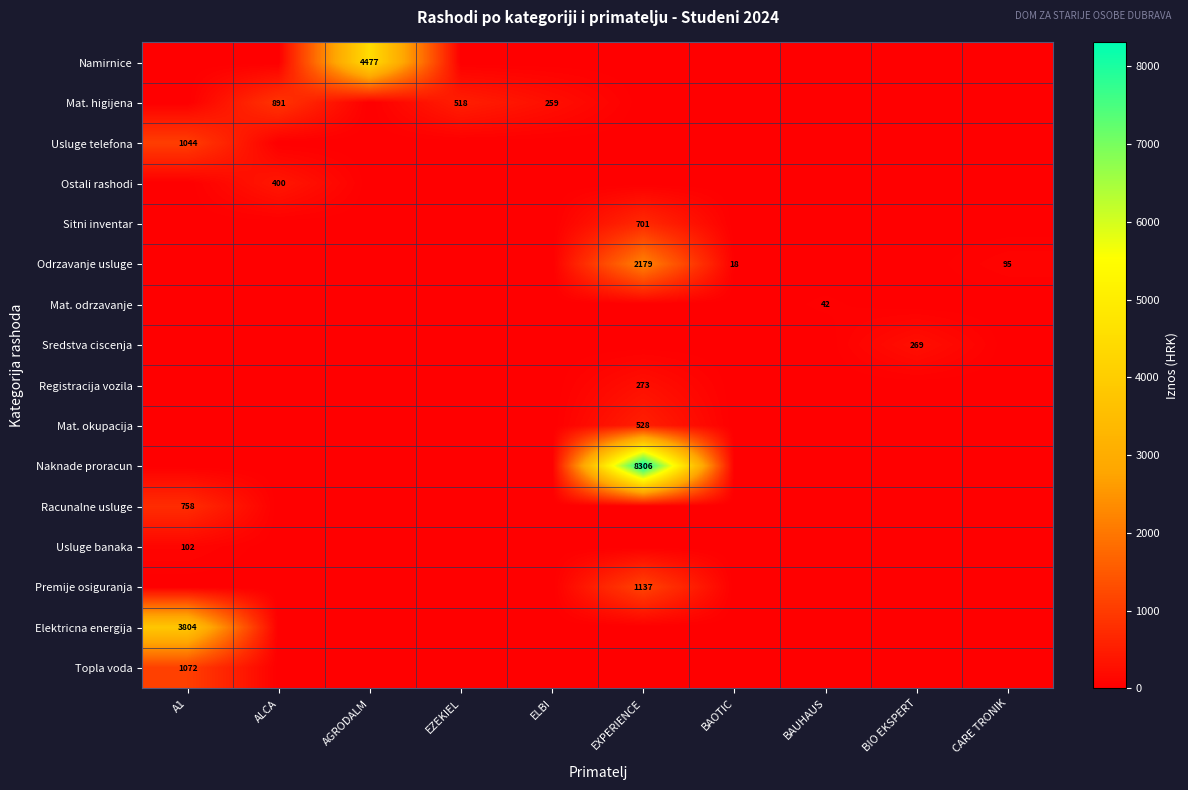

True or false: Mat. odrzavanje has a value of 42 at BAUHAUS.

True